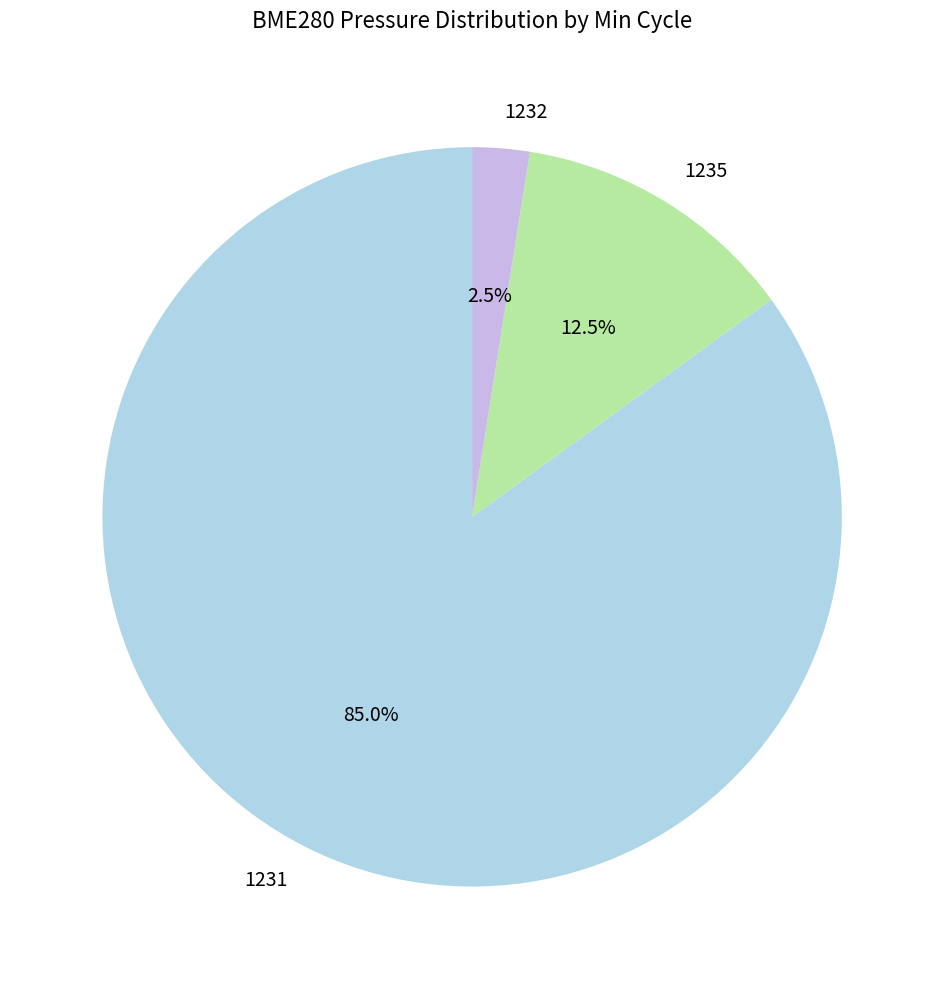

What is the smallest slice in the pie chart?

1232